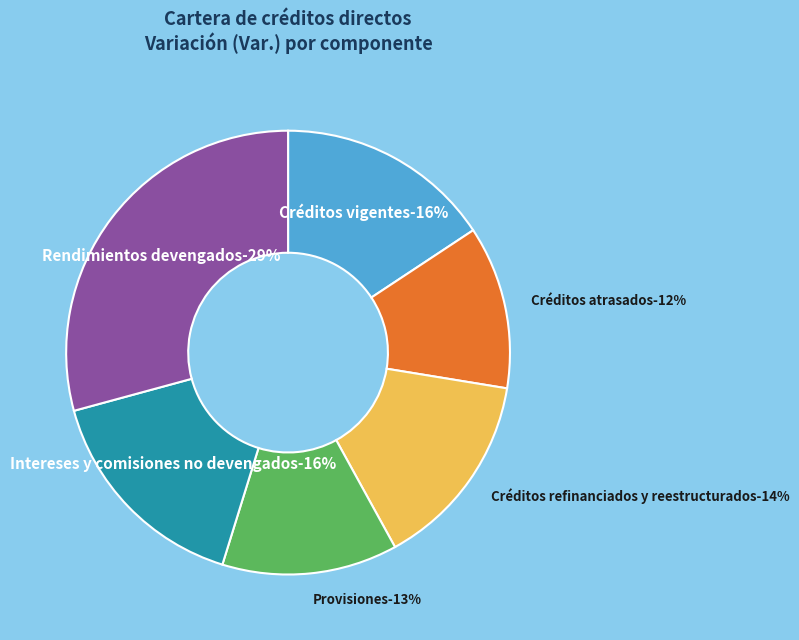

Is it true that Créditos atrasados is 4% of the pie?

False